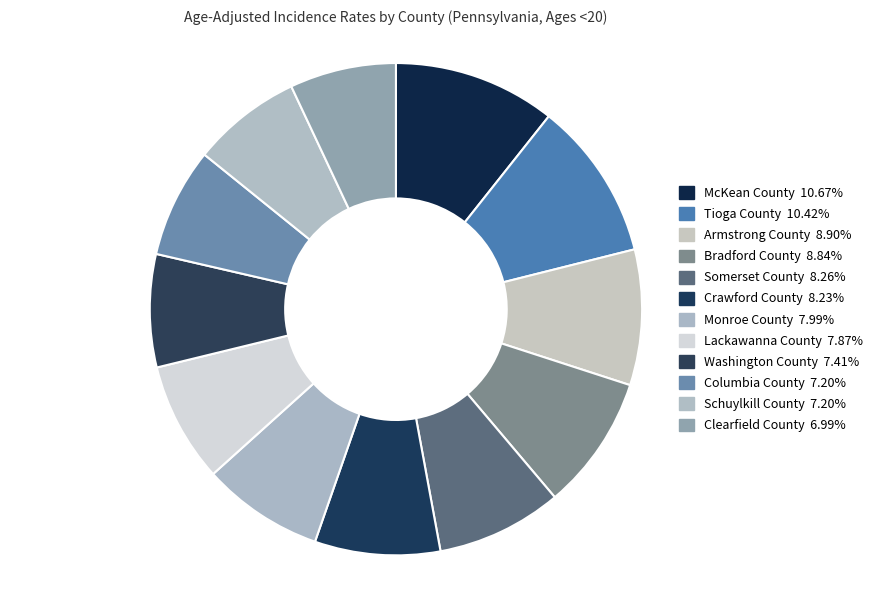

To the nearest percent, what percentage of the pie is Lackawanna County?

8%